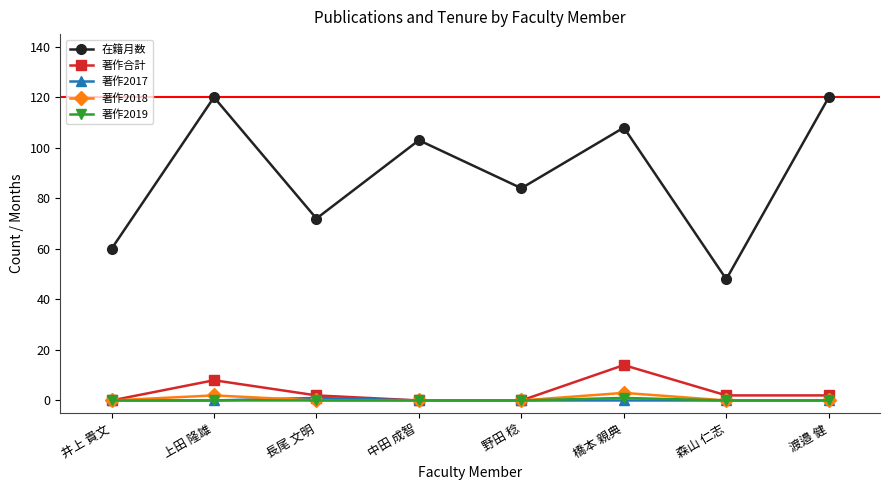

What is the sum of all 著作2018 values?

5